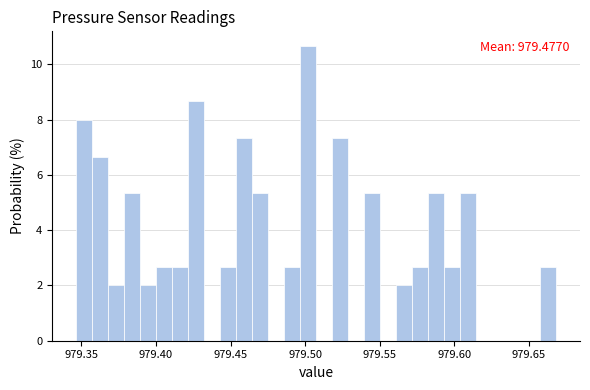

Read against the x-axis, roughly where is the centre of the tallest bar?

979.500